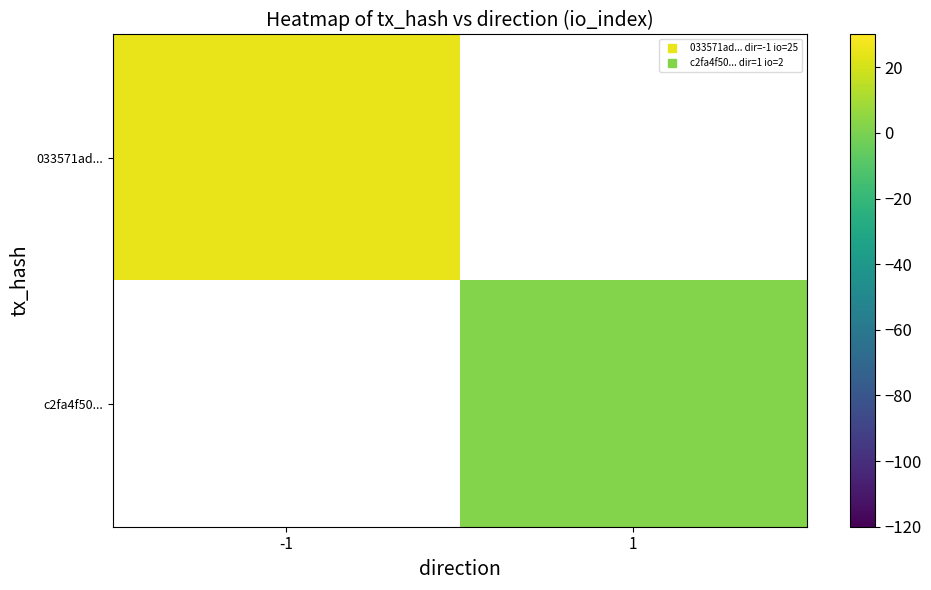

Is the value of c2fa4f50... at 1 greater than the value of 033571ad... at -1?

No